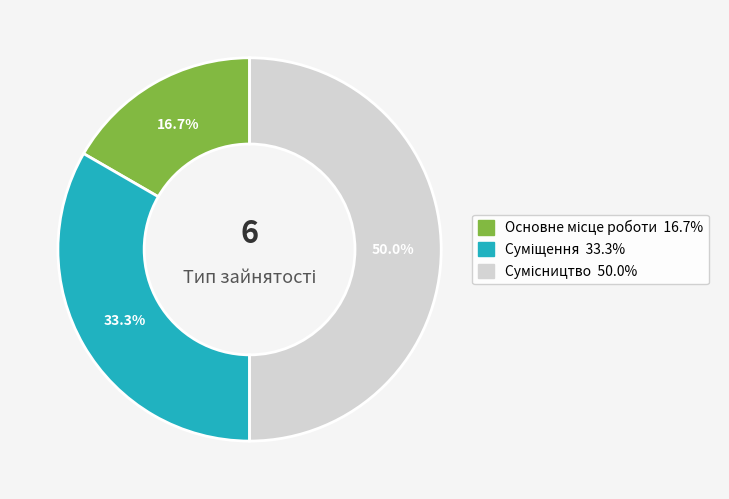

To the nearest percent, what is the combined percentage of Сумісництво and Основне місце роботи?

67%